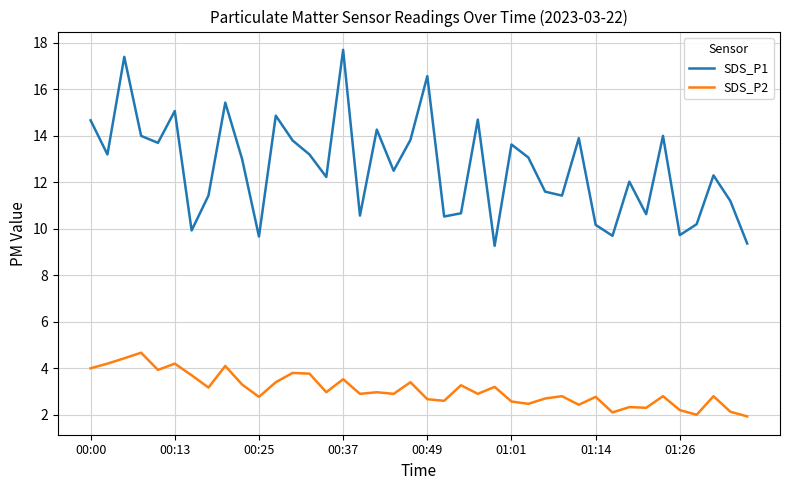

True or false: SDS_P2 and SDS_P1 intersect in this chart.

False